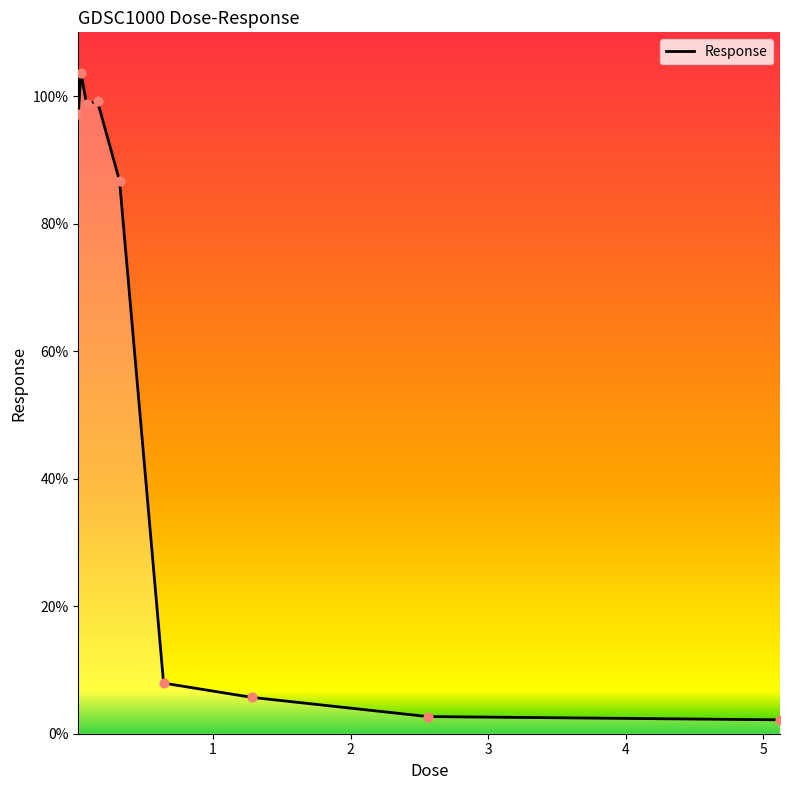

What is the difference between the maximum and minimum values?

101.5